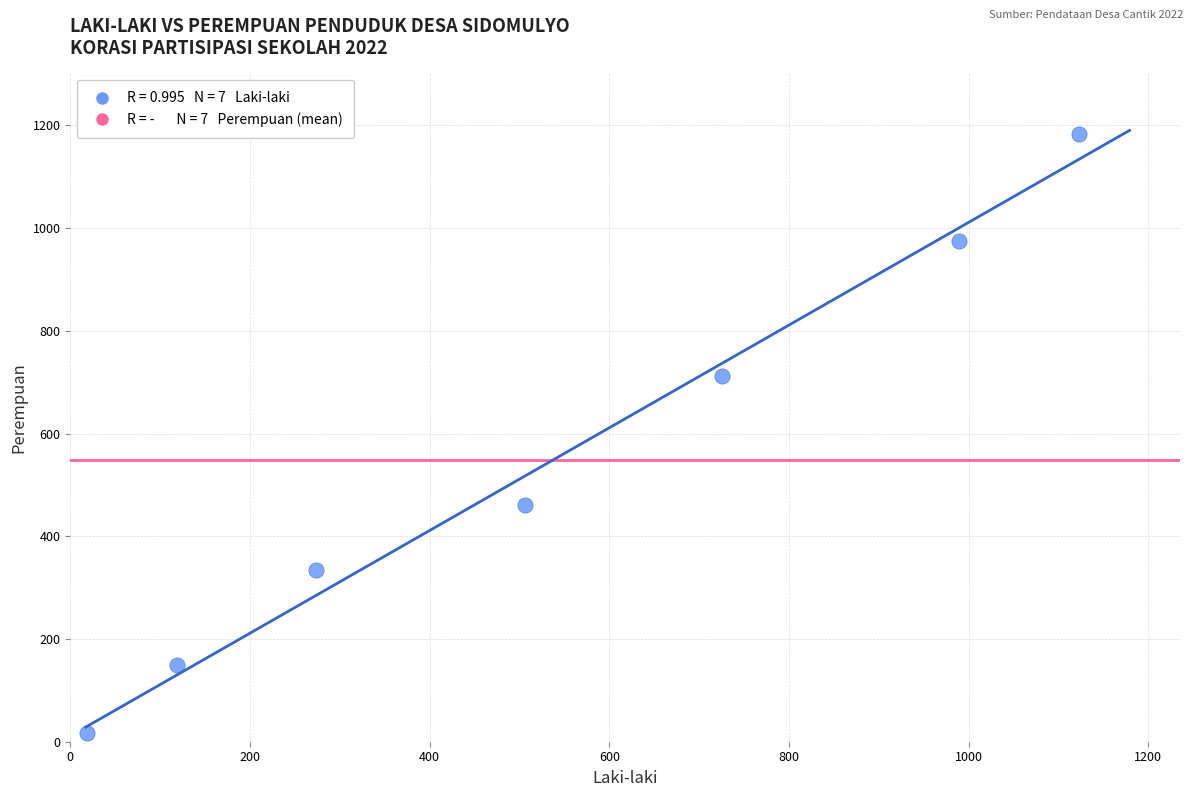

What Y value in the scatter plot is closest to 600?

713